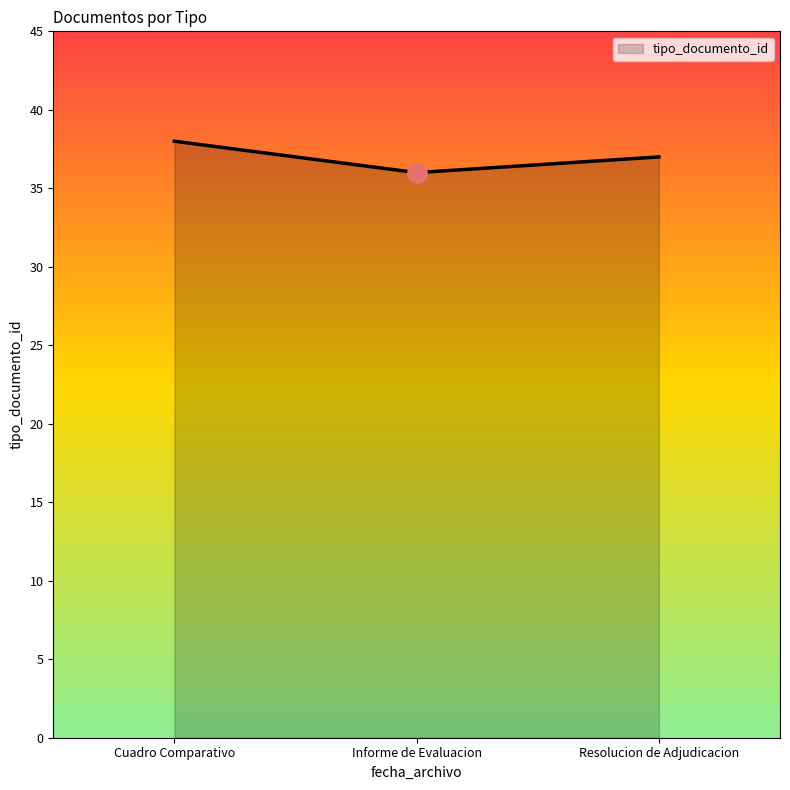

Reading left to right, extract all data points from this chart.

Cuadro Comparativo=38	Informe de Evaluacion=36	Resolucion de Adjudicacion=37